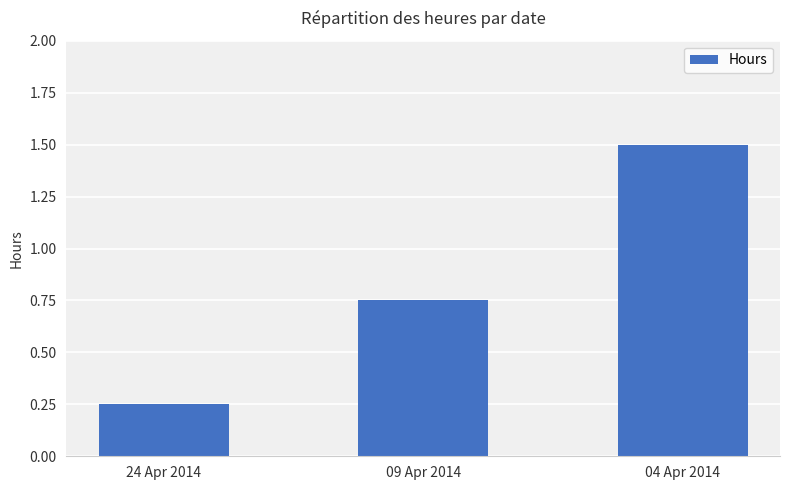

What is the sum of the values at 04 Apr 2014 and 24 Apr 2014?

1.8